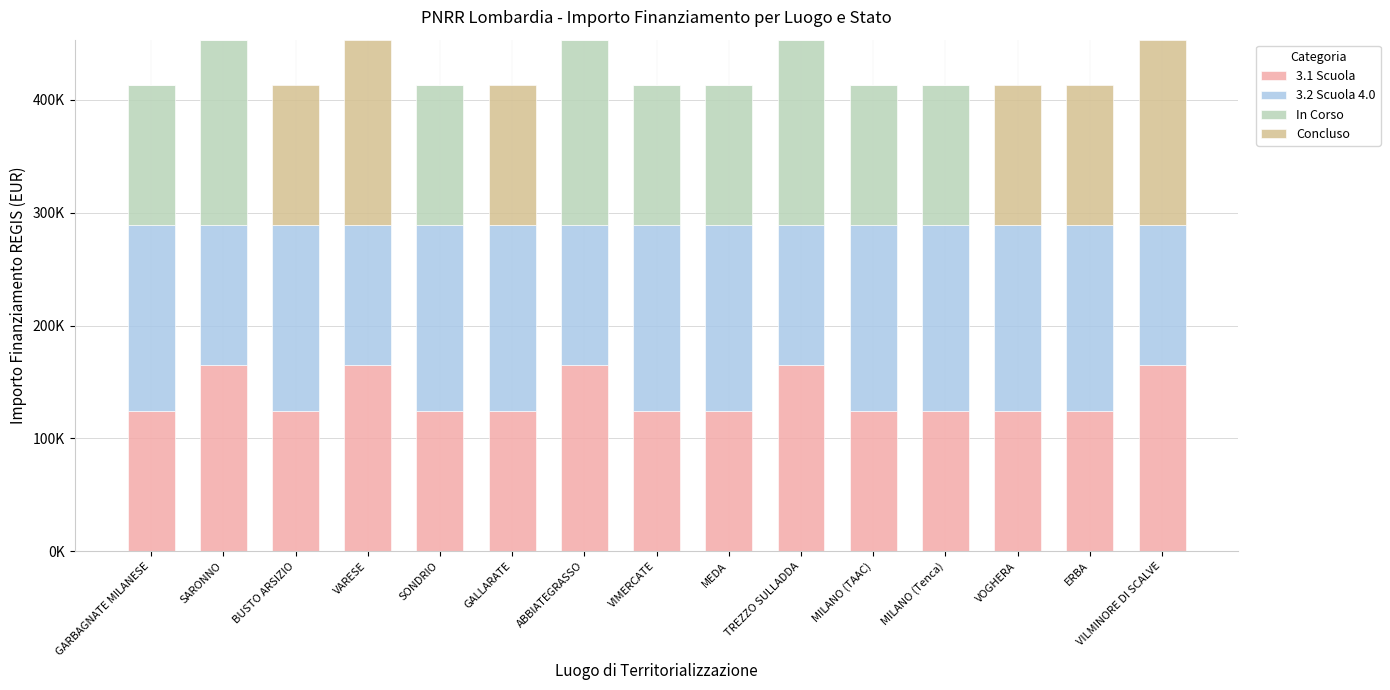

What position from the left is MILANO (Tenca)?

12